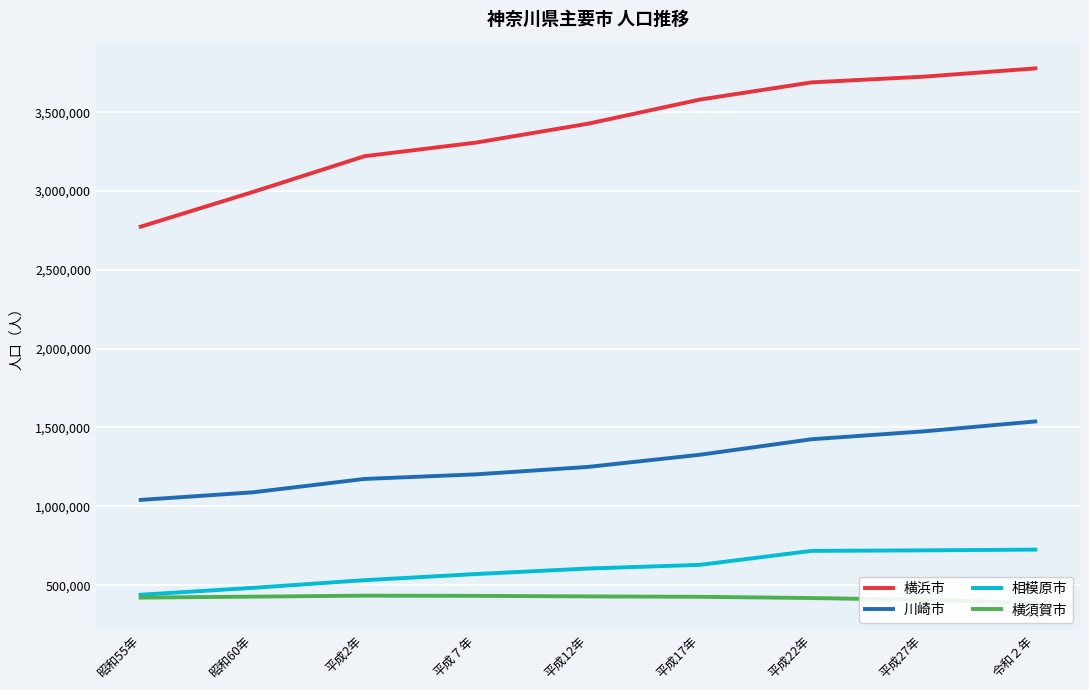

True or false: 横浜市 and 横須賀市 intersect in this chart.

False